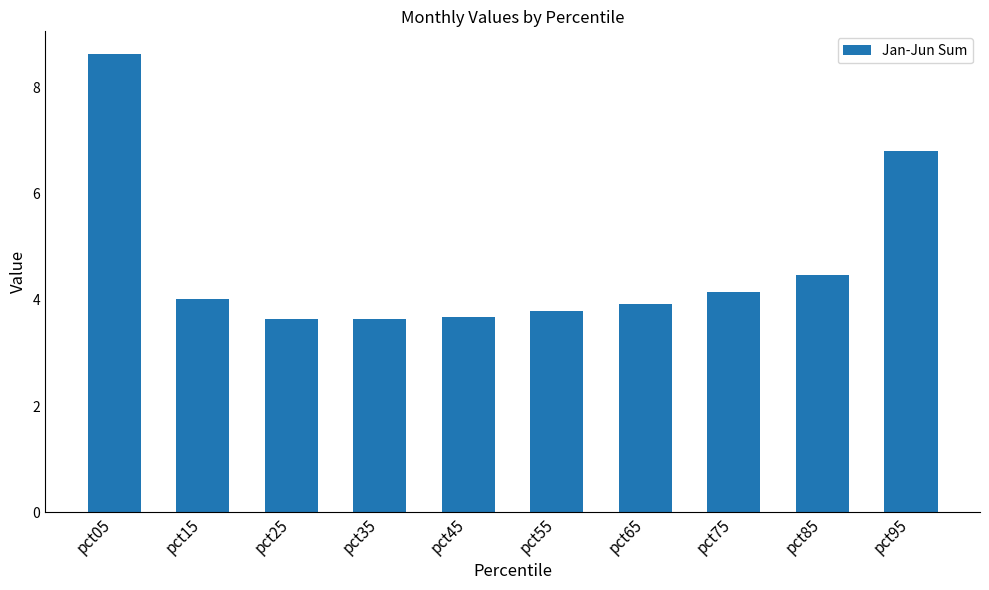

What is the difference between the maximum and minimum values?

5.0